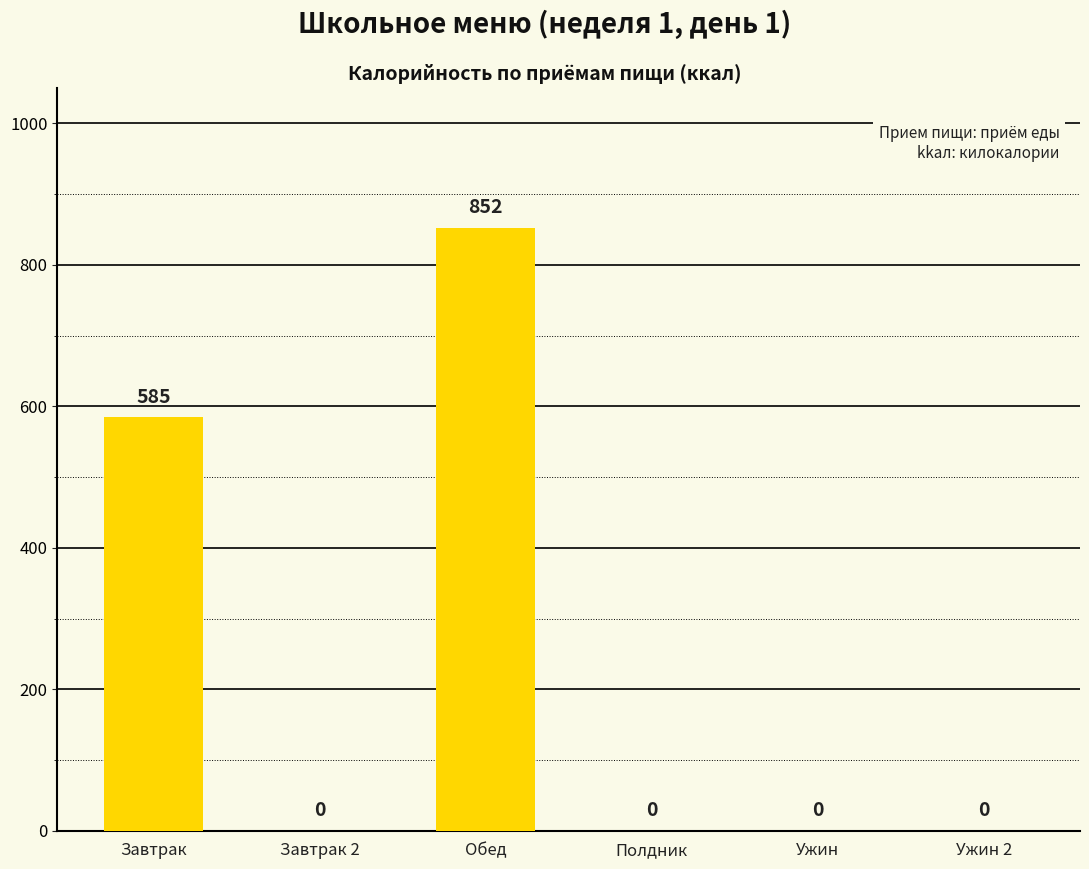

What is the greatest value displayed?

852.1